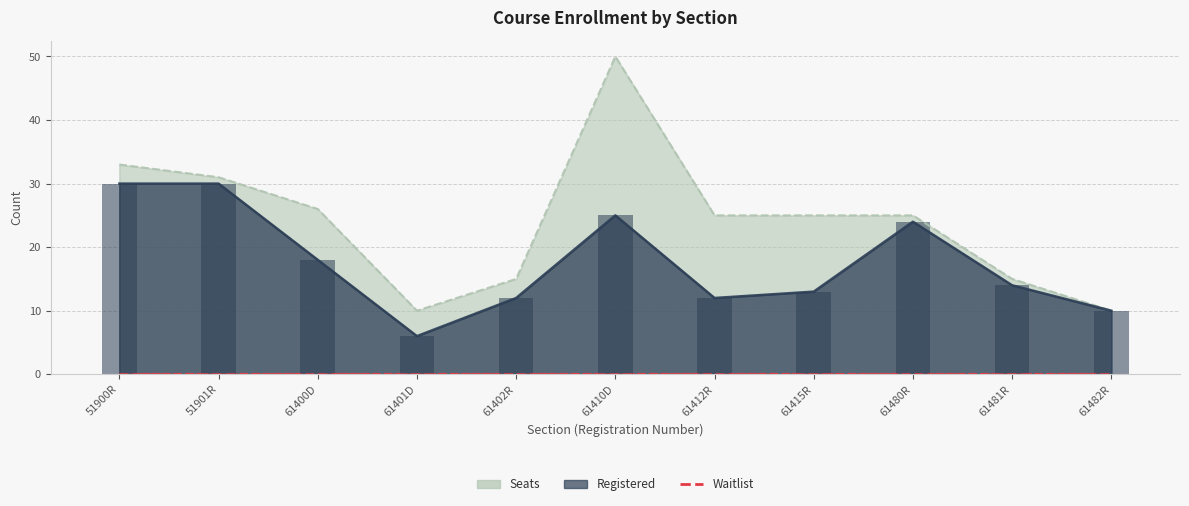

Reading left to right, list all the values displayed in this chart.

Seats: 33	31	26	10	15	50	25	25	25	15	10
Registered: 30	30	18	6	12	25	12	13	24	14	10